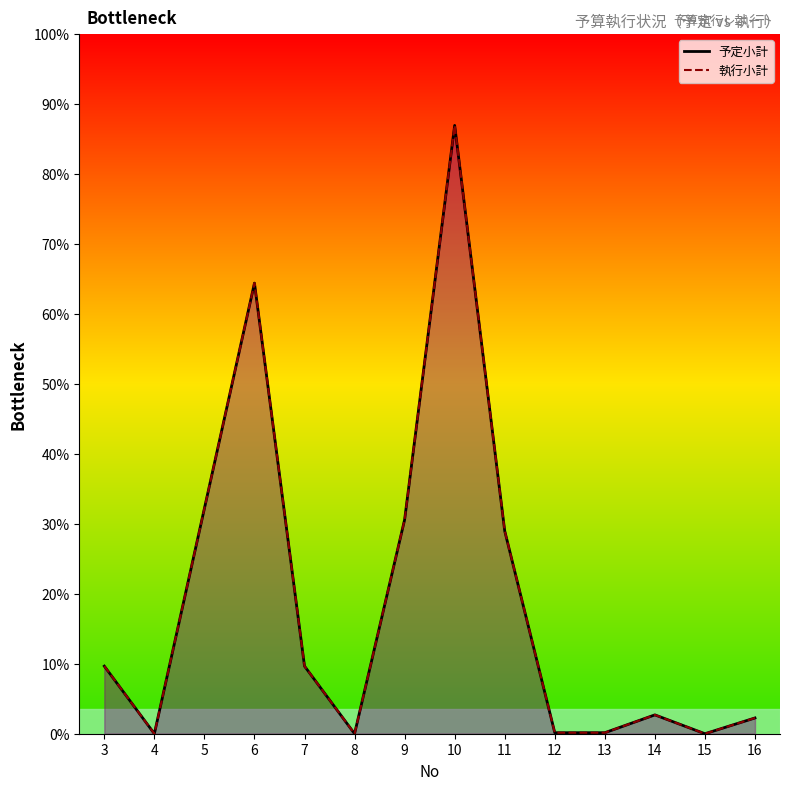

List the labels in order of 執行小計 value, smallest first.

4, 8, 15, 12, 13, 16, 14, 3, 7, 11, 9, 5, 6, 10